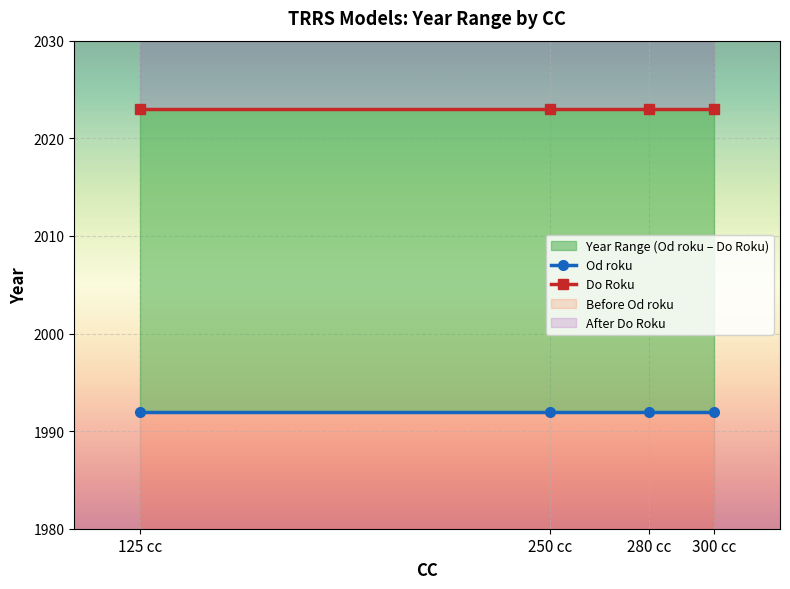

How many lines are shown in the chart?

2